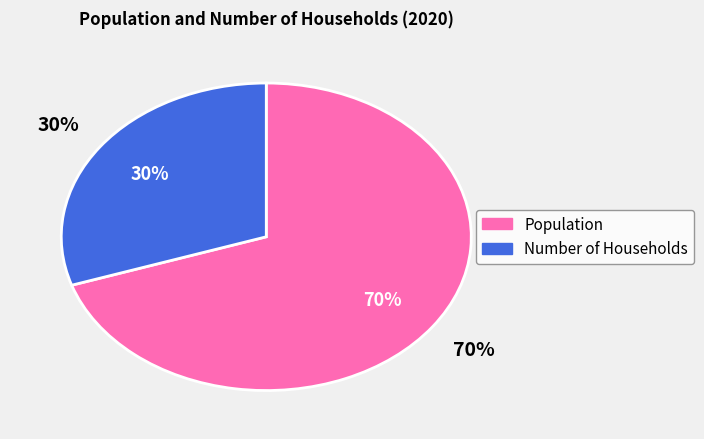

Which has a higher value, Number of Households or Population?

Population